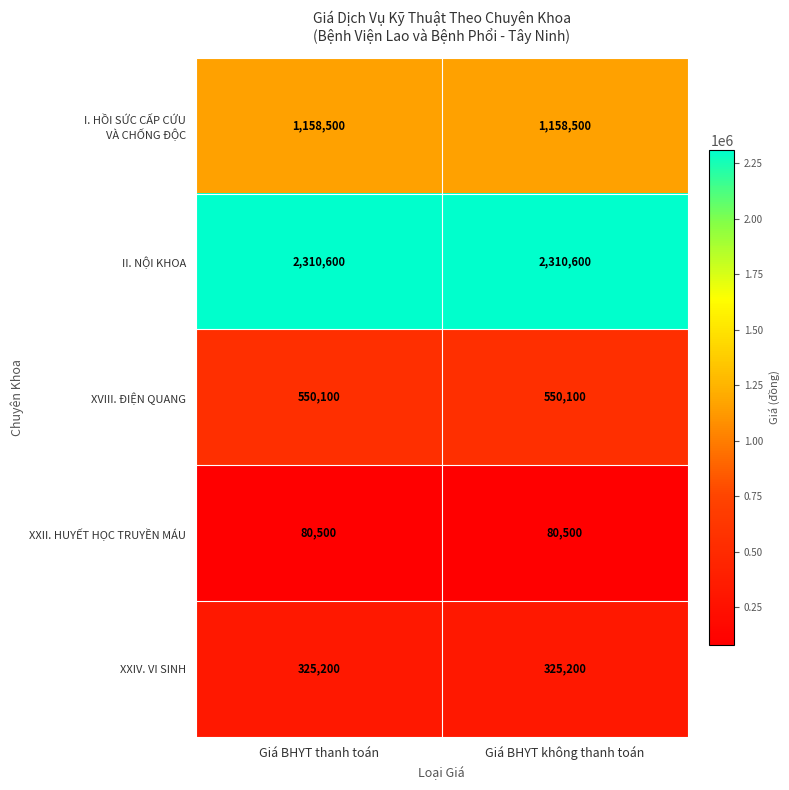

True or false: XXII. HUYẾT HỌC TRUYỀN MÁU has a value of 80500 at Giá BHYT không thanh toán.

True